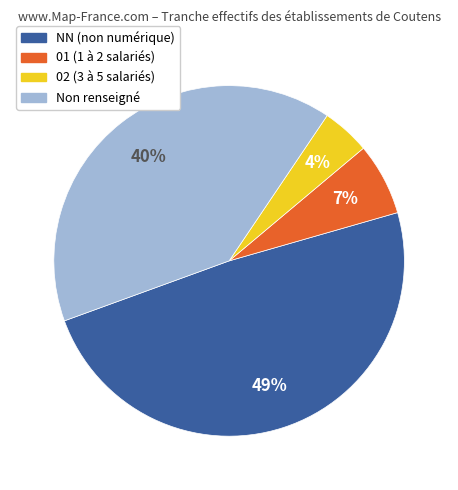

To the nearest percent, what is the average slice percentage?

25%